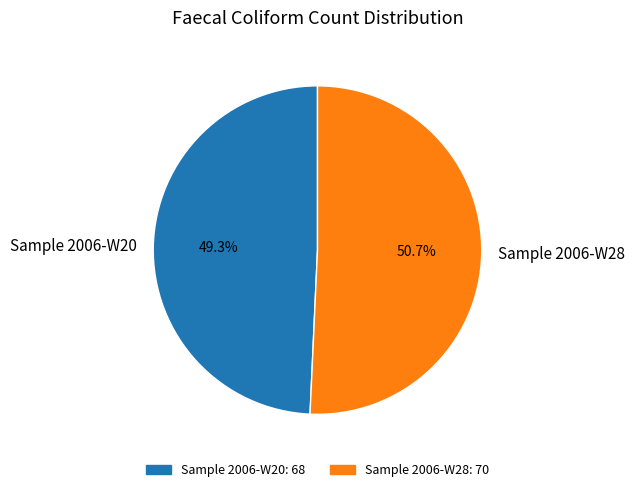

What is the ratio of the value at Sample 2006-W20 to the value at Sample 2006-W28?

1.0